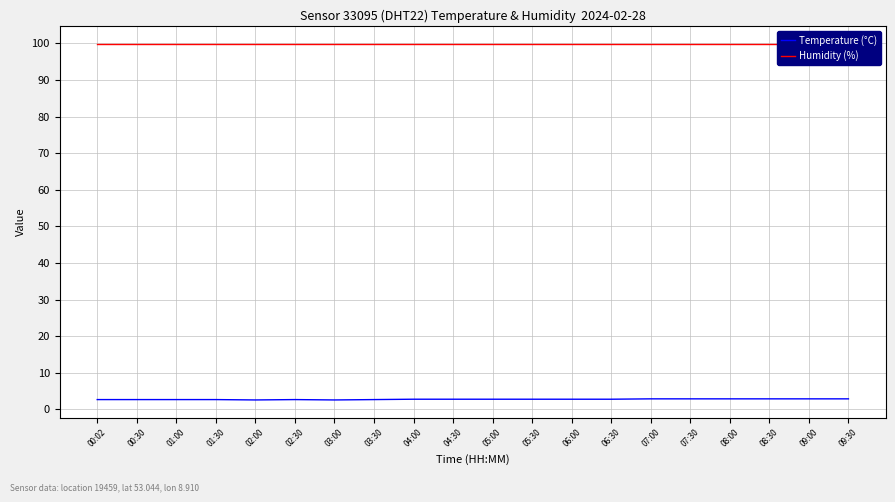

Rank the series at 02:00 from lowest to highest value.

Temperature (°C), Humidity (%)